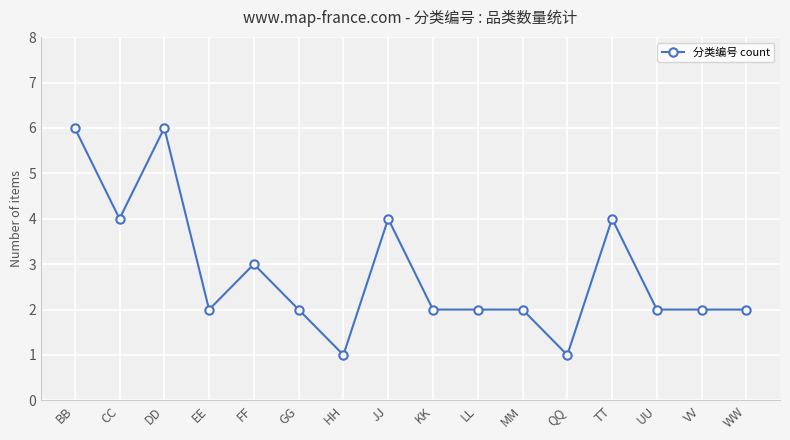

How many data points does each series have?

16